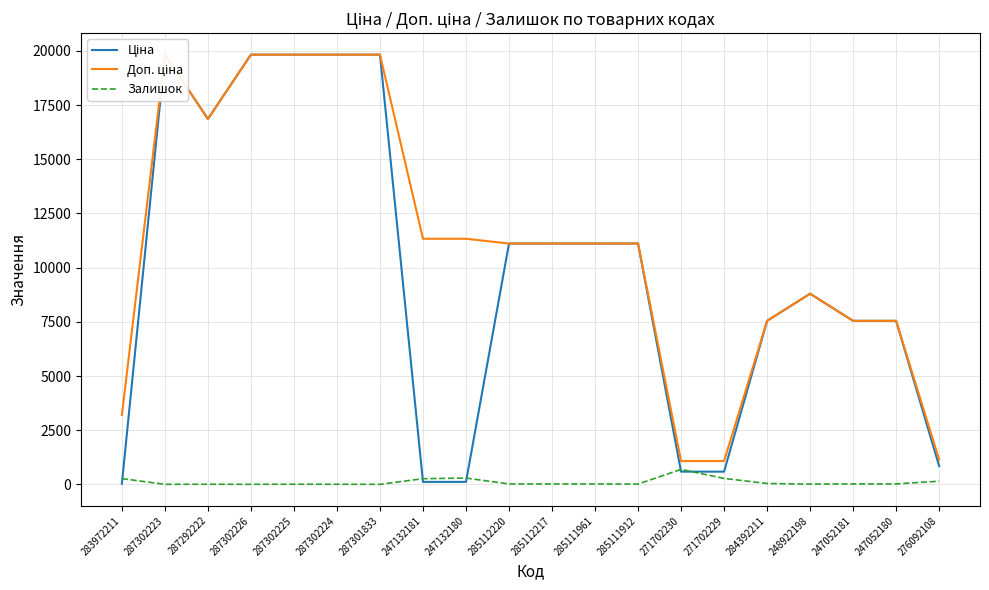

The value of Доп. ціна at 247052181 is 7545.9. True or false?

True